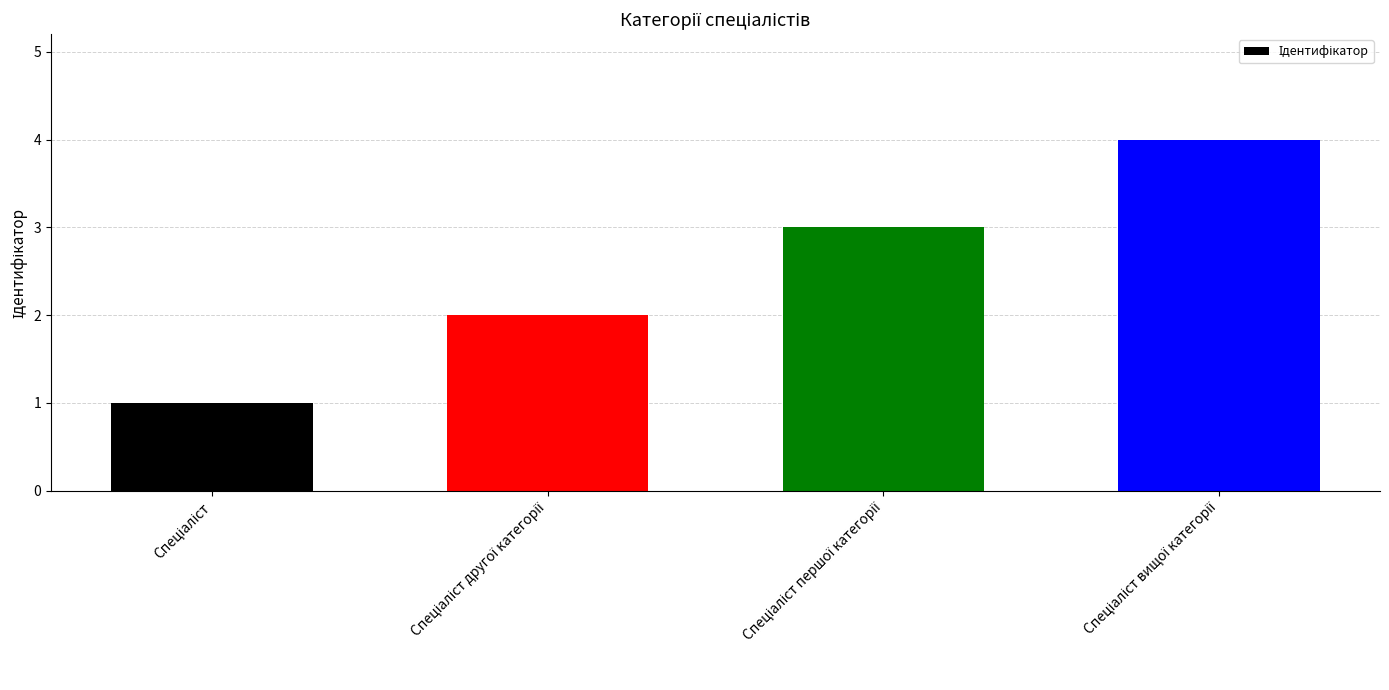

What is the difference between the maximum and minimum values?

3